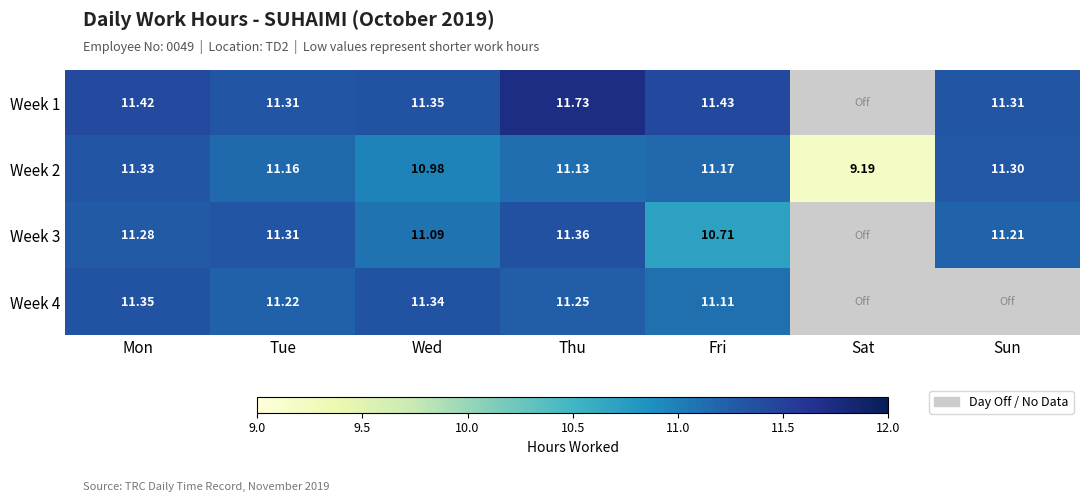

At which category is the sum across all series the highest?

Thu